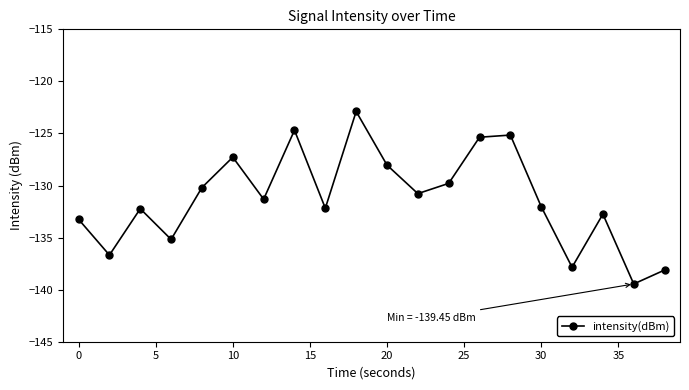

How many points are lower than both their immediate neighbors (excluding endpoints)?

7